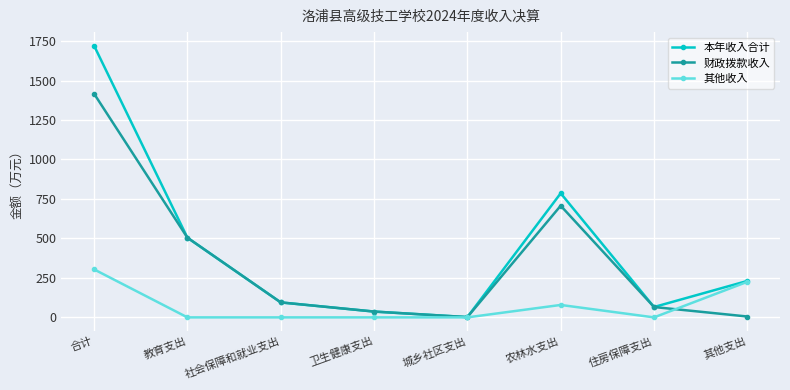

Which series has the largest range (max minus min)?

本年收入合计